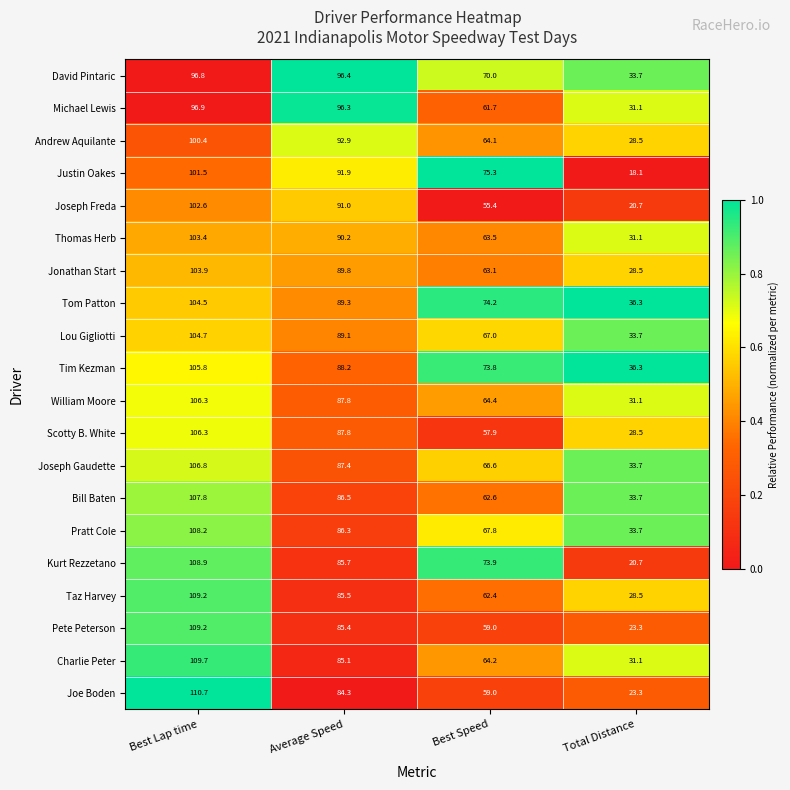

What is the maximum value shown in the chart?

110.7